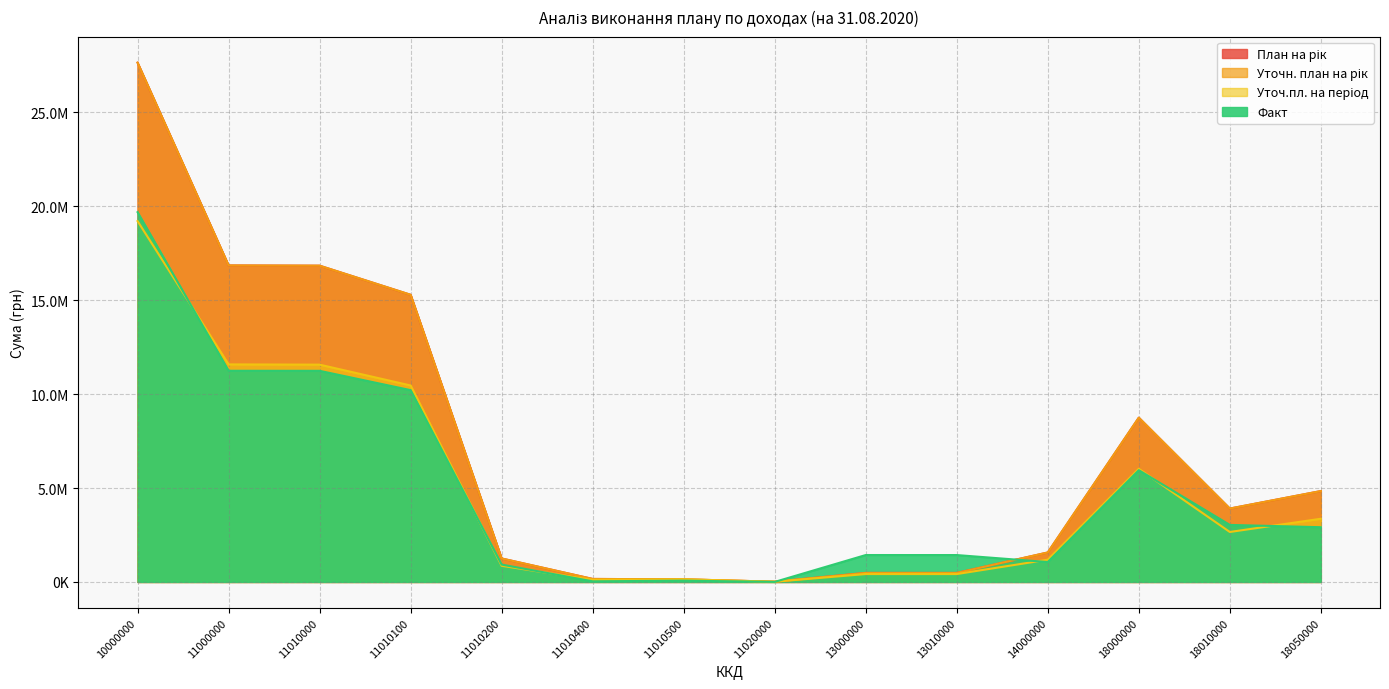

After their last crossing, which series has the higher values: Факт or Уточн. план на рік?

Уточн. план на рік